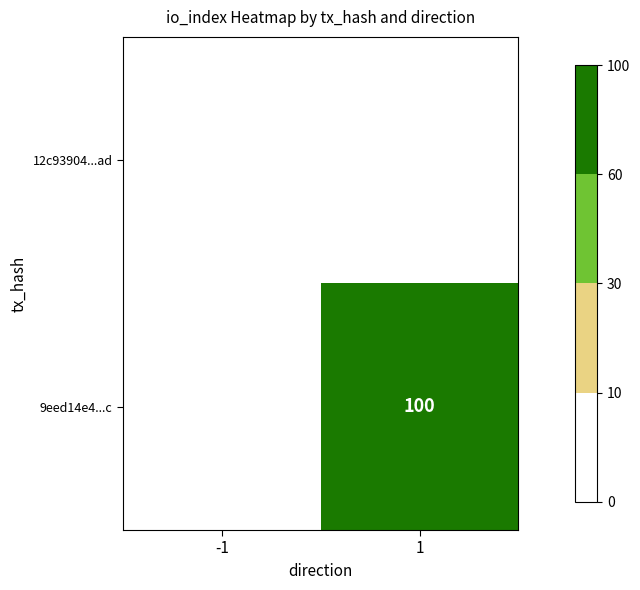

Is it true that 9eed14e4...c equals 62 at 1?

False